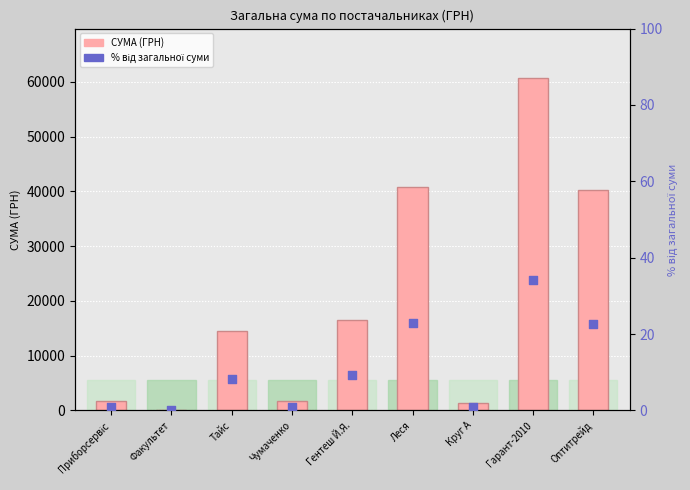

Which series has the largest Y range (max minus min)?

СУМА (ГРН)